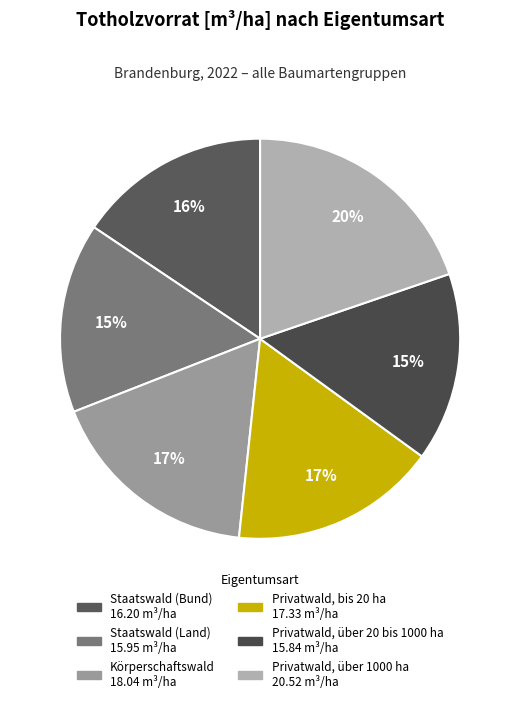

To the nearest percent, what percentage of the pie is Privatwald, über 1000 ha?

20%